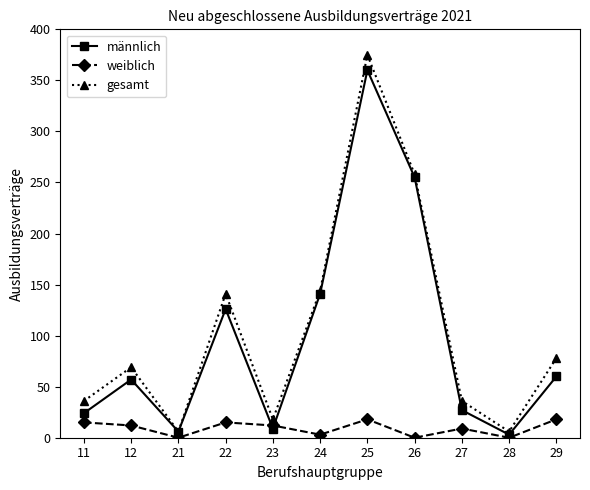

Reading left to right, transcribe all the data shown in this chart.

männlich: 24	57	6	126	9	141	360	255	27	3	60
weiblich: 15	12	0	15	12	3	18	0	9	0	18
gesamt: 36	69	6	141	18	144	375	258	36	6	78